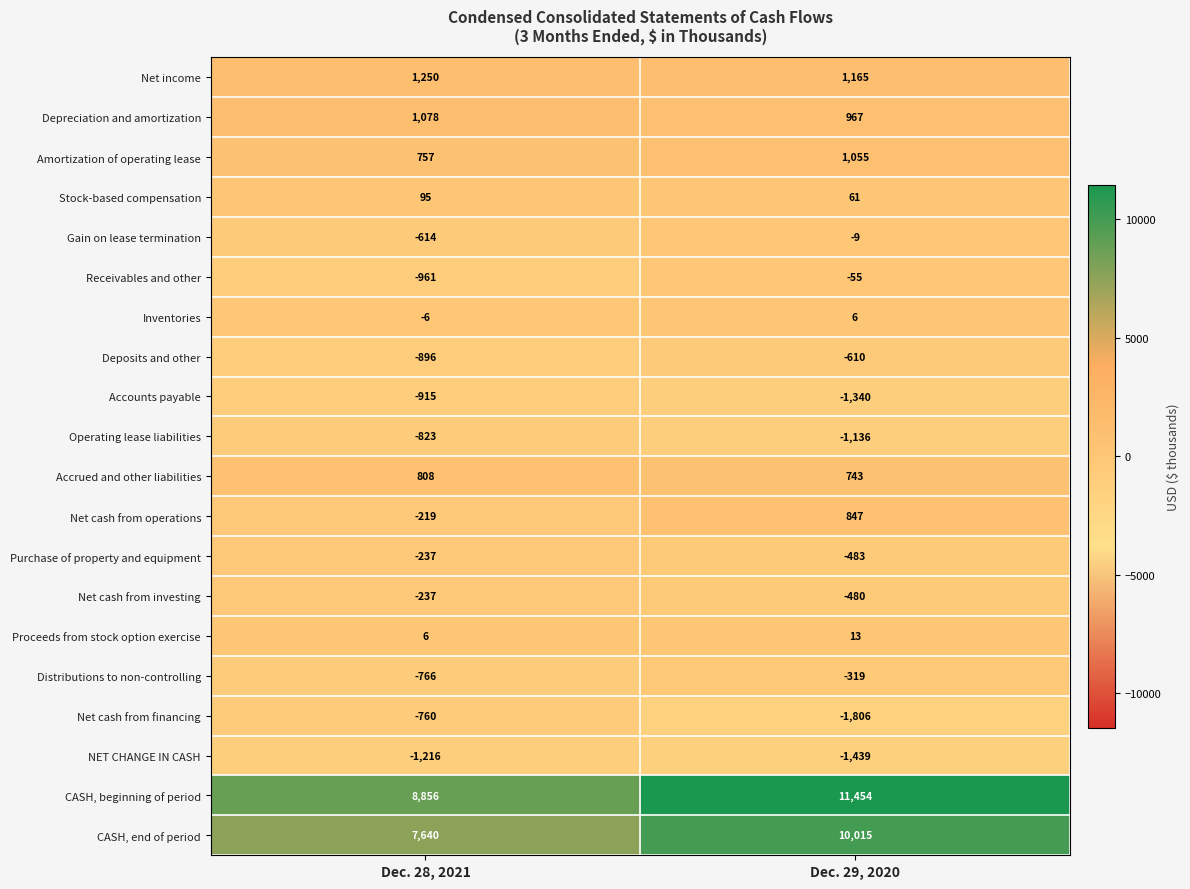

Which label corresponds to the largest value in the chart?

Dec. 29, 2020